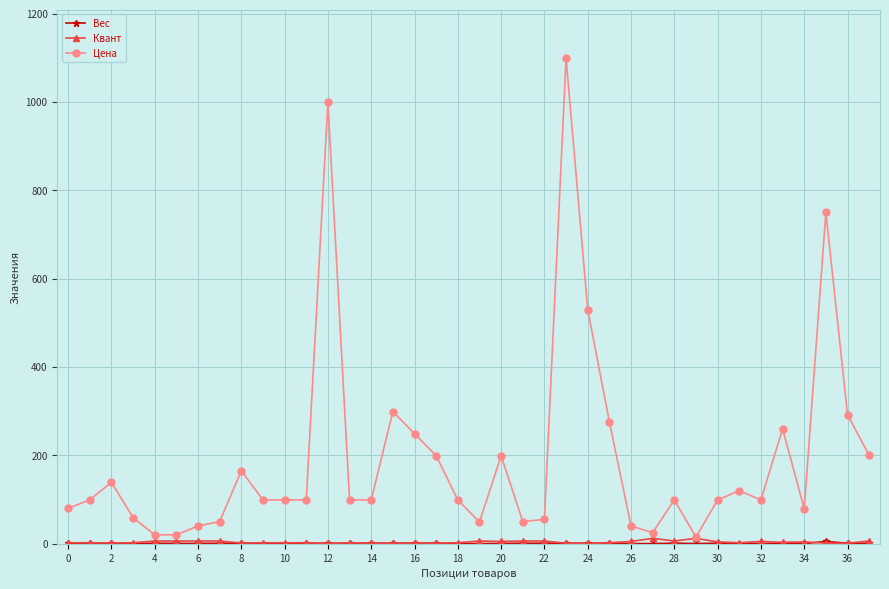

Which series has the largest range (max minus min)?

Цена